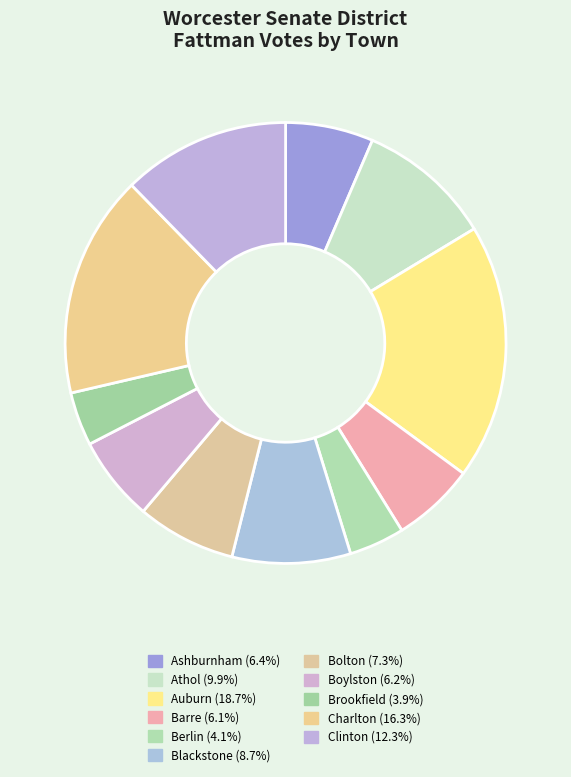

How many segments does this pie chart have?

11